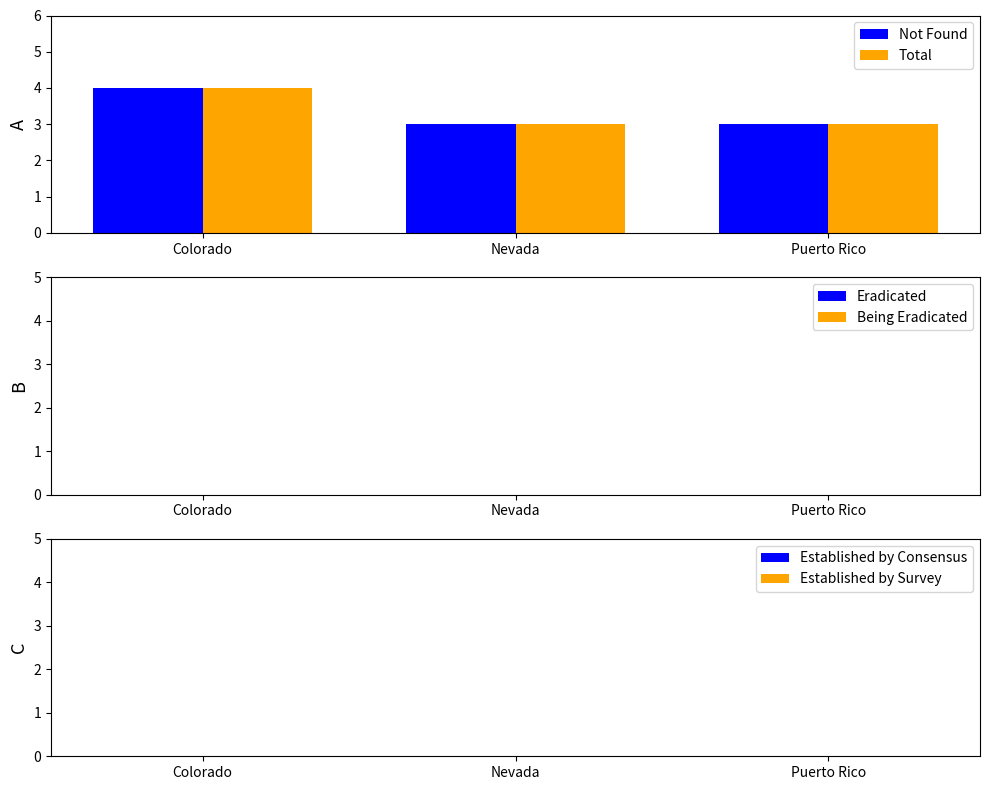

What is the value of the Total bar at the 3rd from the left?

3